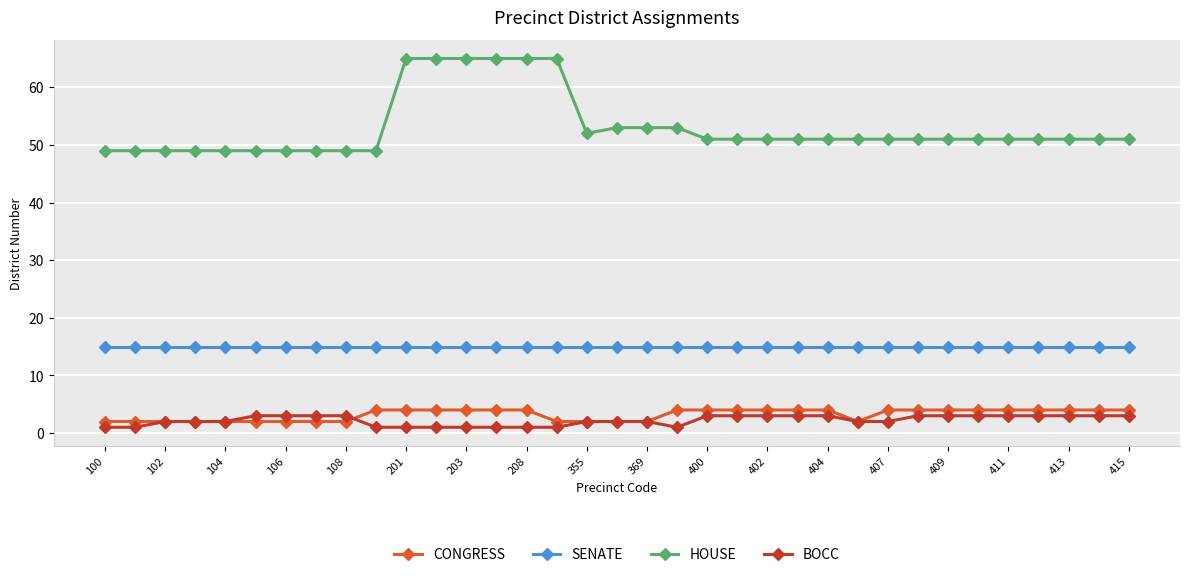

Which series has the widest spread of values?

HOUSE